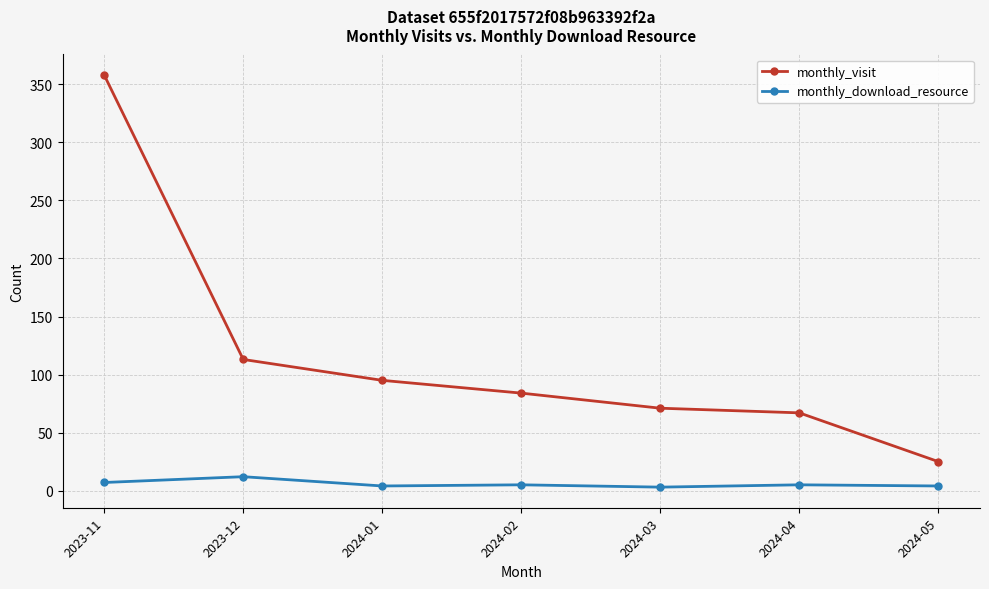

Rank the series by their maximum value, from highest to lowest.

monthly_visit, monthly_download_resource